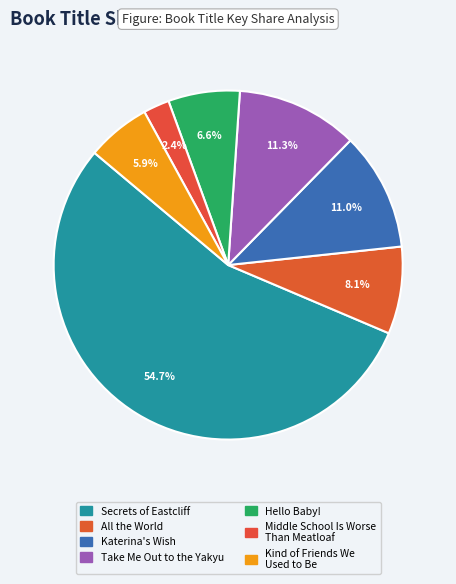

Is there a majority slice in this chart?

Yes